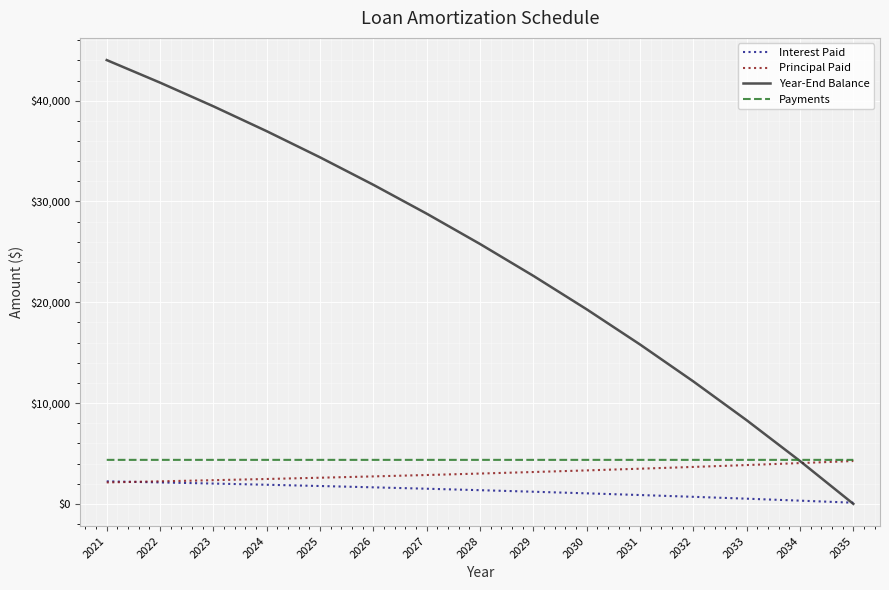

The value of Year-End Balance at 2023 is 20037.8. True or false?

False